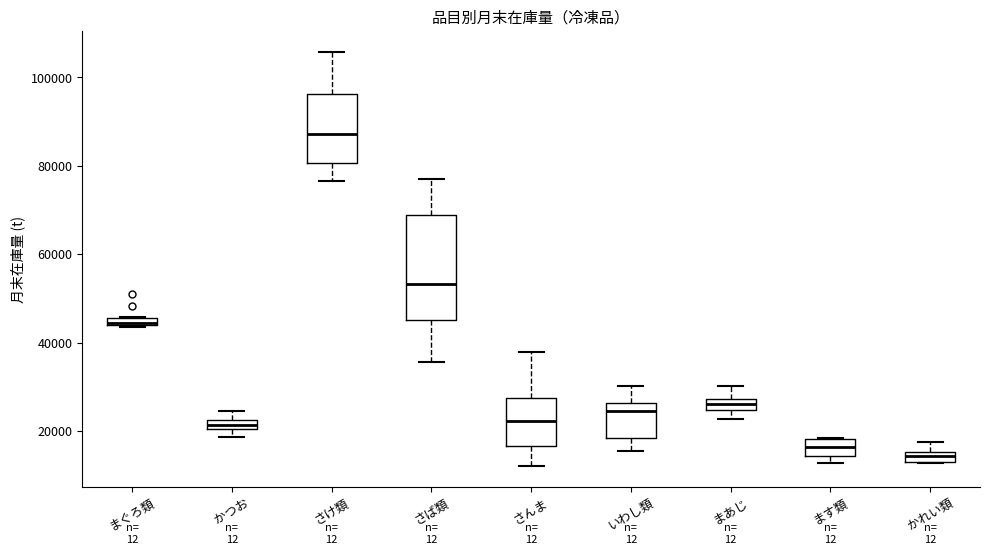

Where does the lower whisker of the box for さば類 end on the y-axis? The values are not printed on the chart, so give them approximately, as read against the axis.

36000